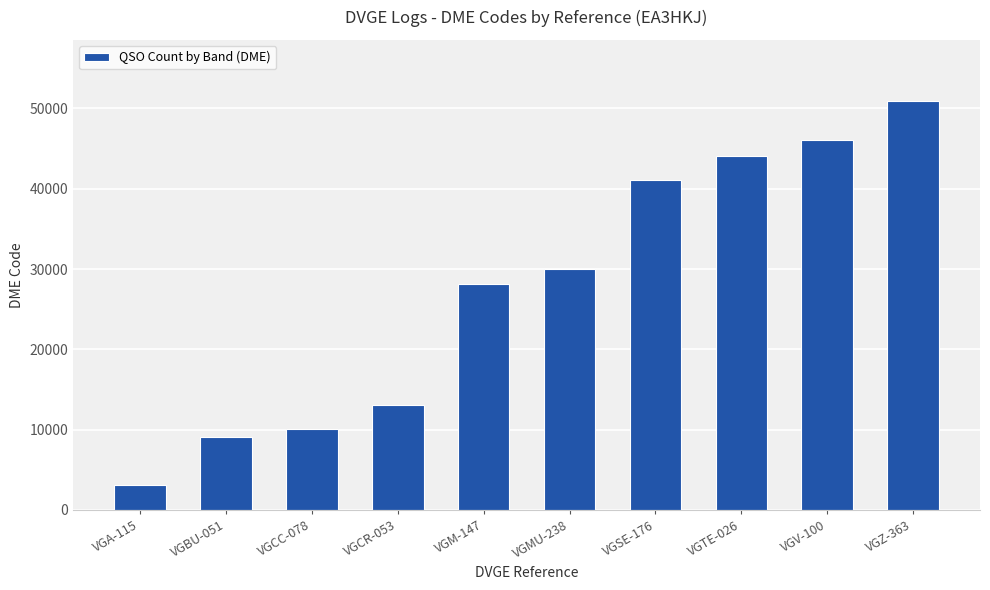

Are the bars grouped side by side (vs. stacked)?

No